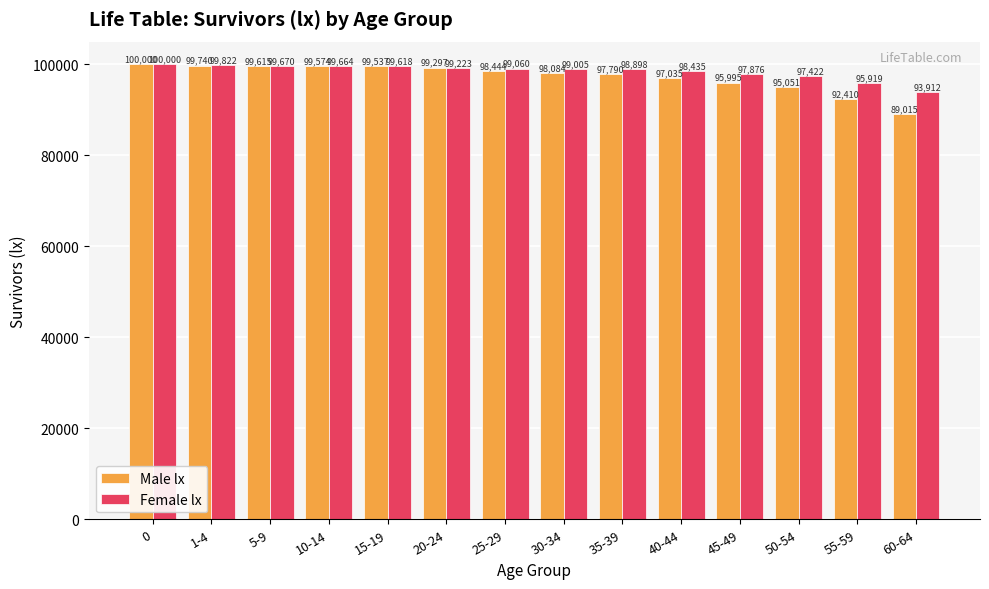

Is it true that Female lx equals 55685 at 60-64?

False